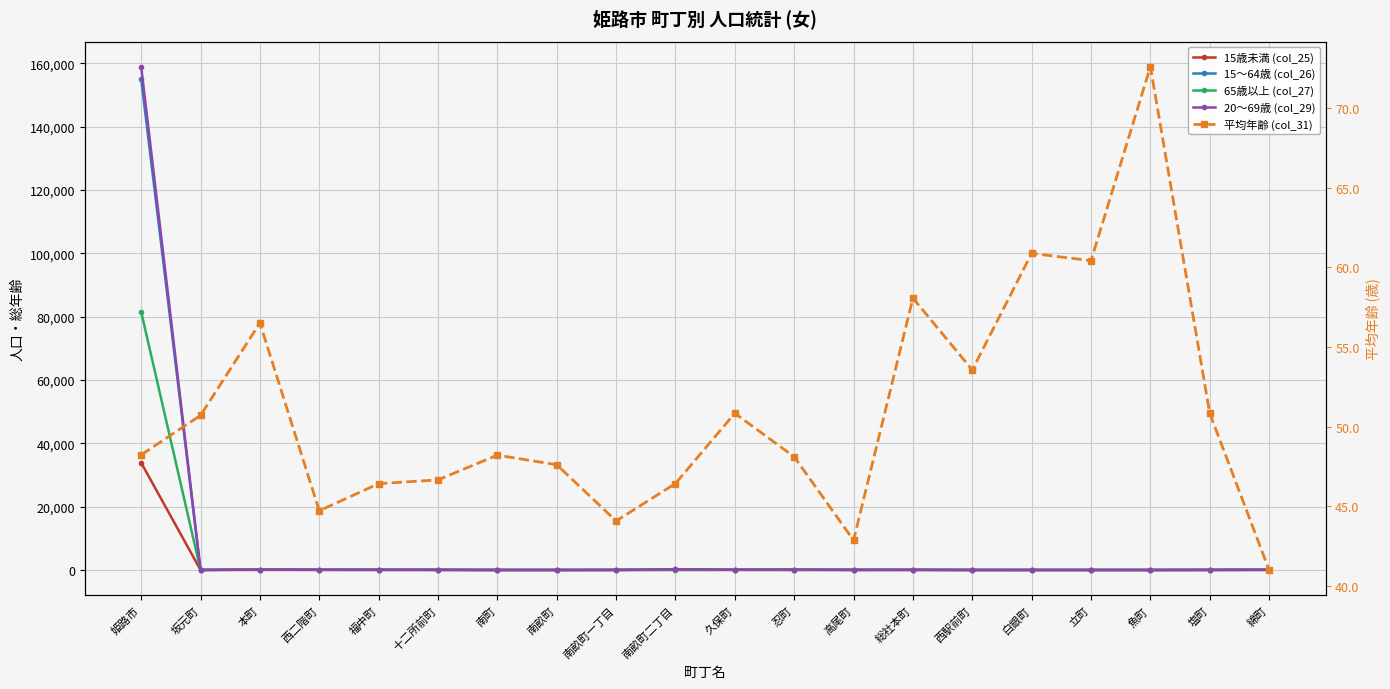

The value of 20～69歳 (col_29) at 立町 is 13.0. True or false?

True